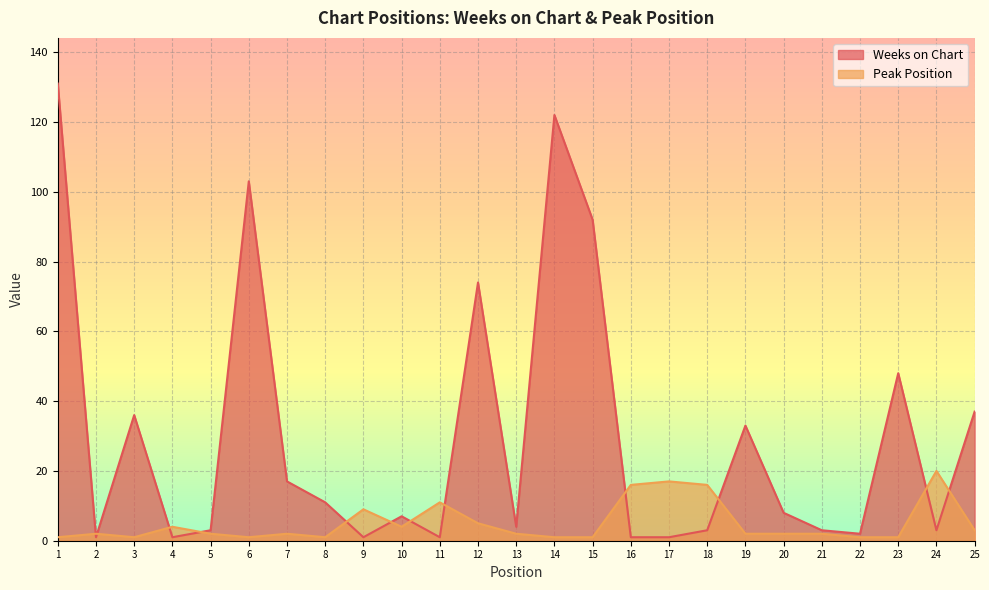

What is the minimum value for Weeks on Chart?

1